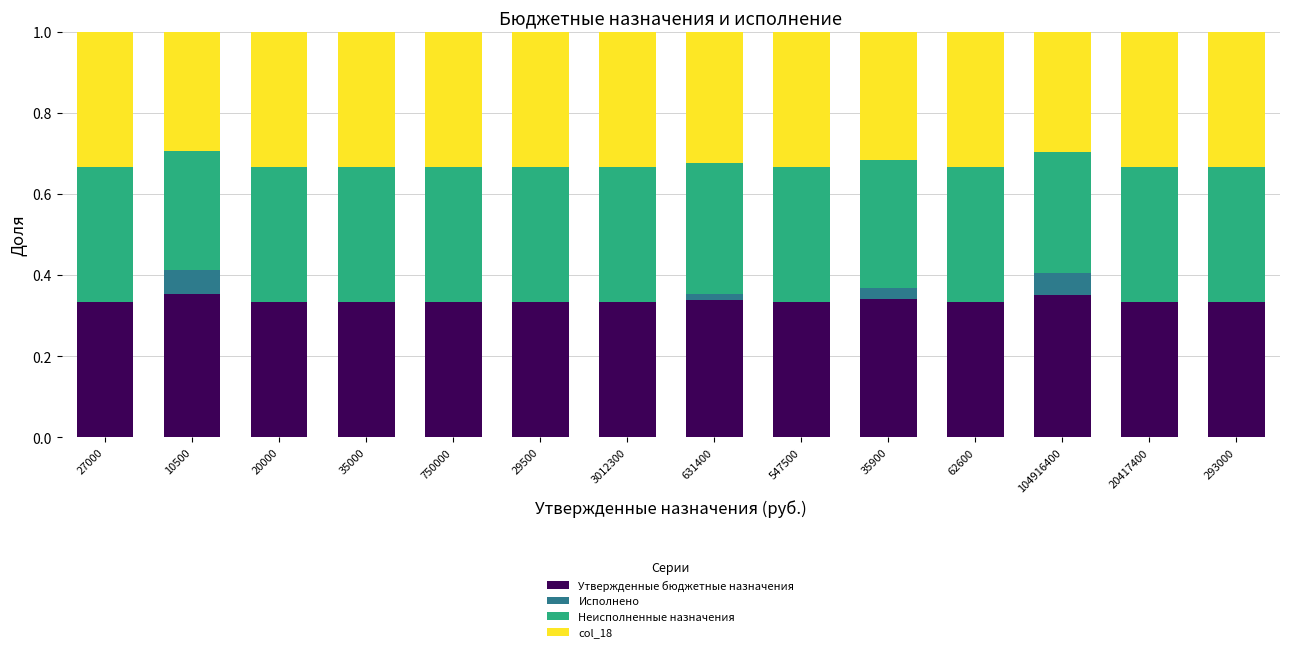

What is the total value across all series at 3012300?

1.0